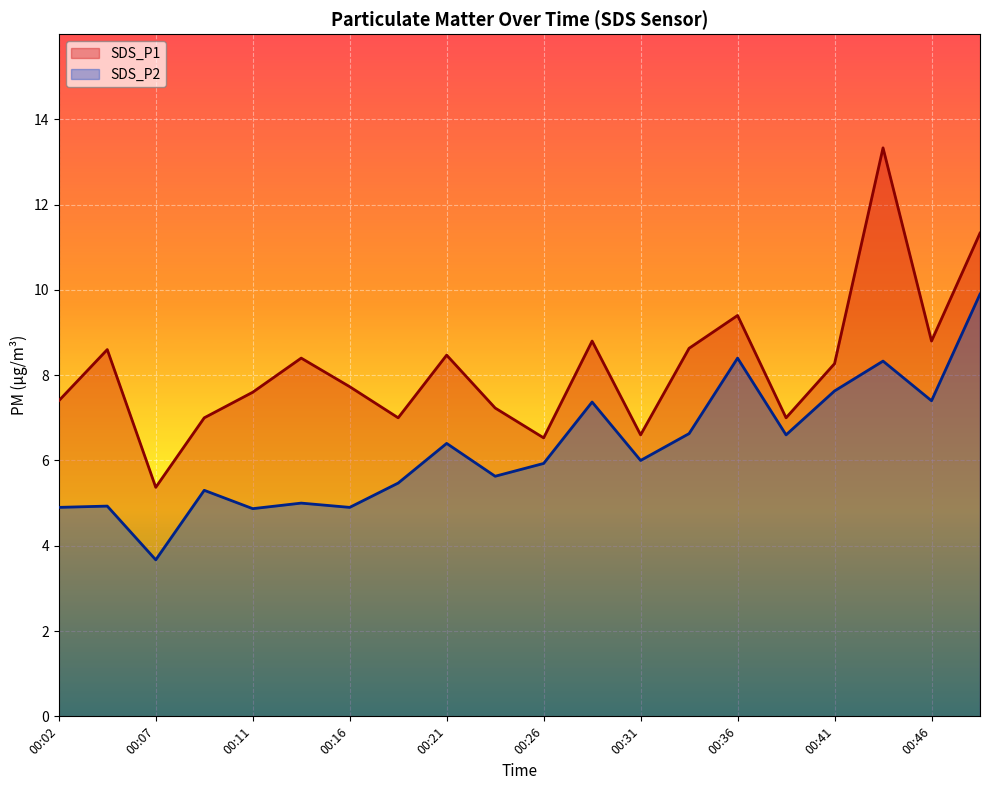

Rank the series by their average value, from highest to lowest.

SDS_P1, SDS_P2